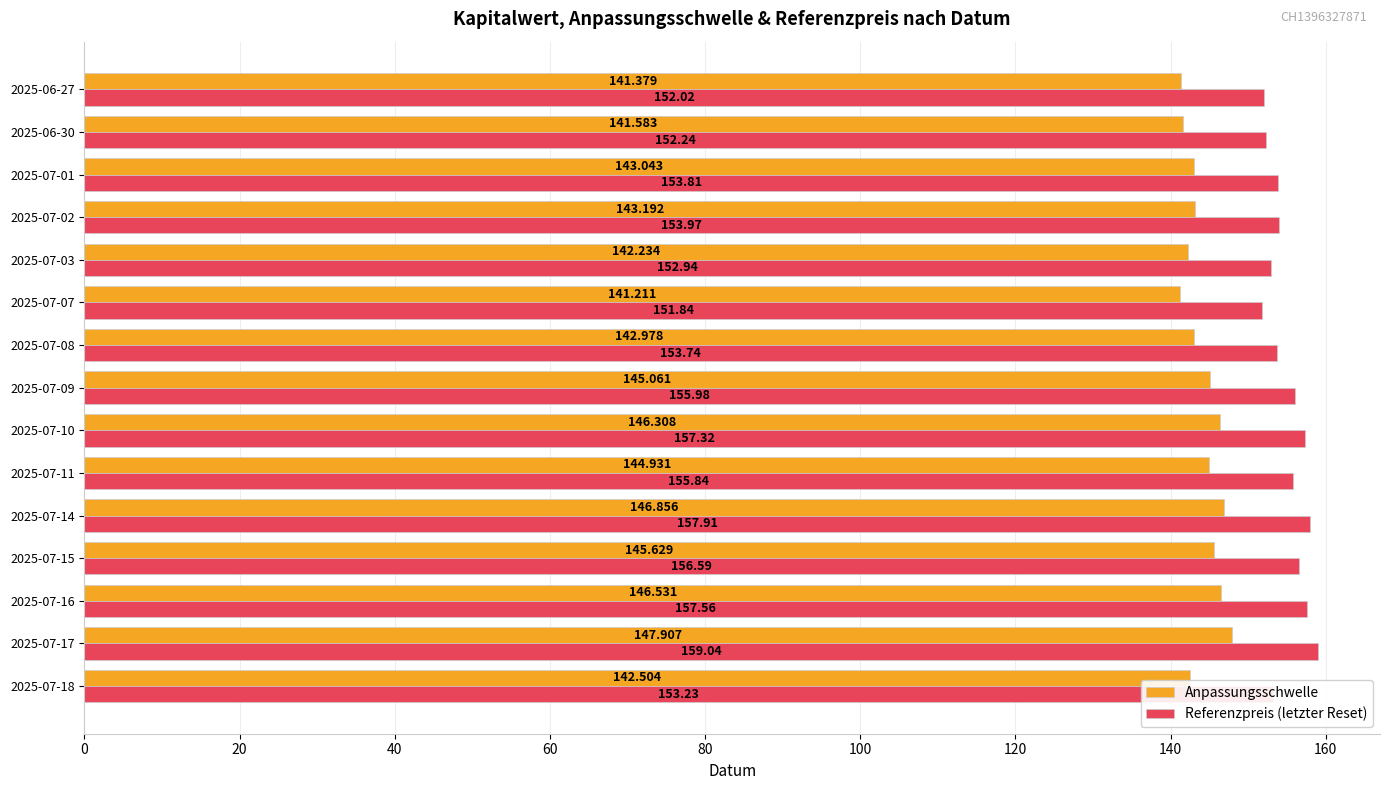

List the series in order of their peak value, lowest first.

Anpassungsschwelle, Referenzpreis (letzter Reset)